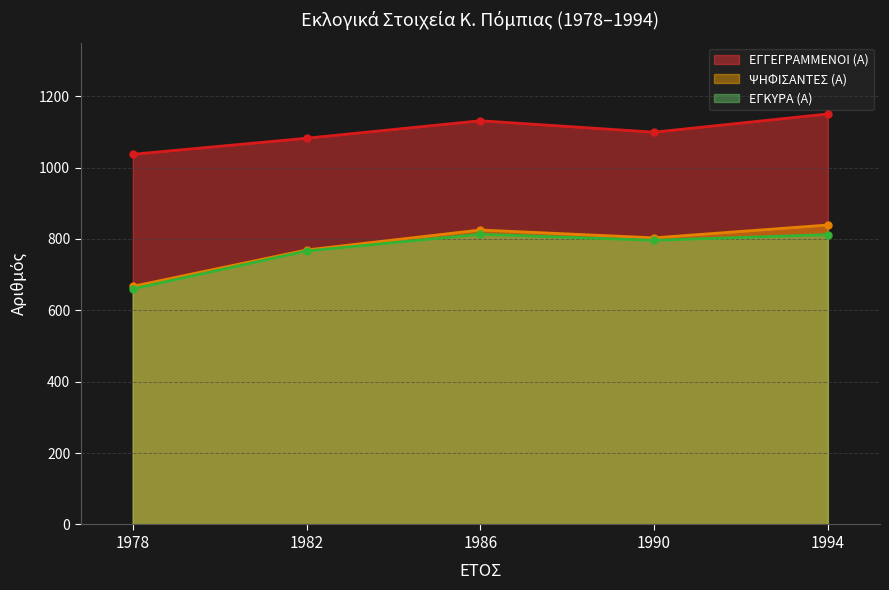

Where is the first local maximum for ΕΓΚΥΡΑ (Α)?

1986